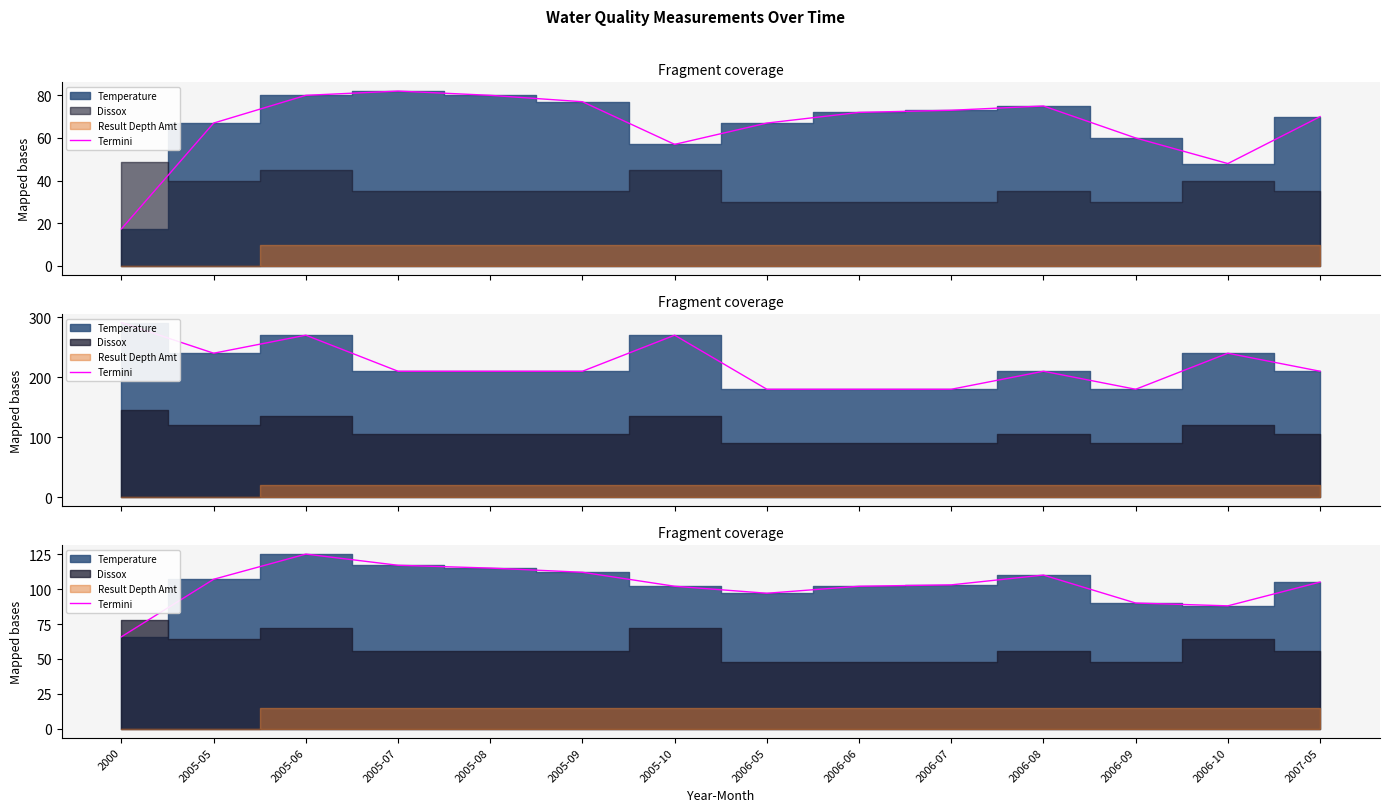

How many lines are shown in the chart?

1